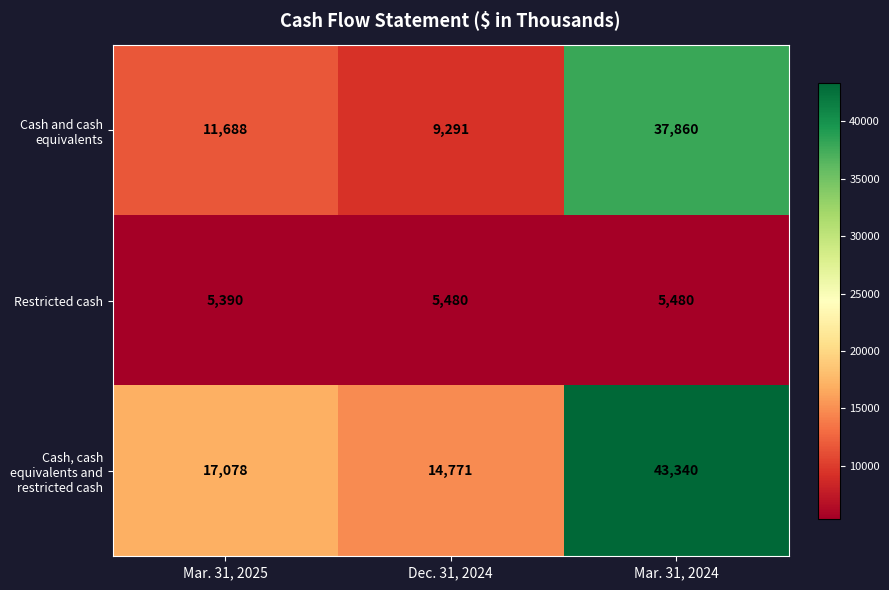

What is the total value across all series at Mar. 31, 2025?

34156